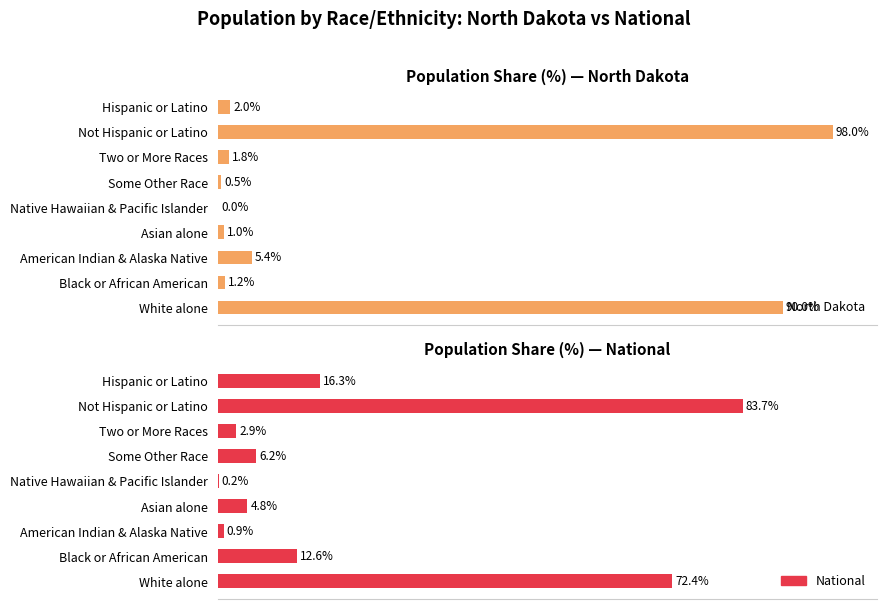

What is the lowest value of the National series?

0.2